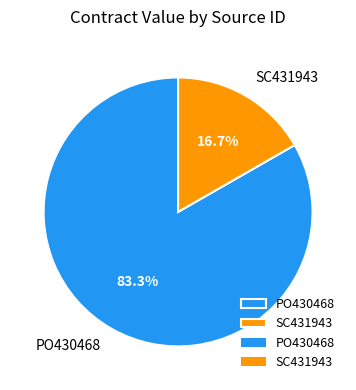

Which slice is the smallest?

SC431943